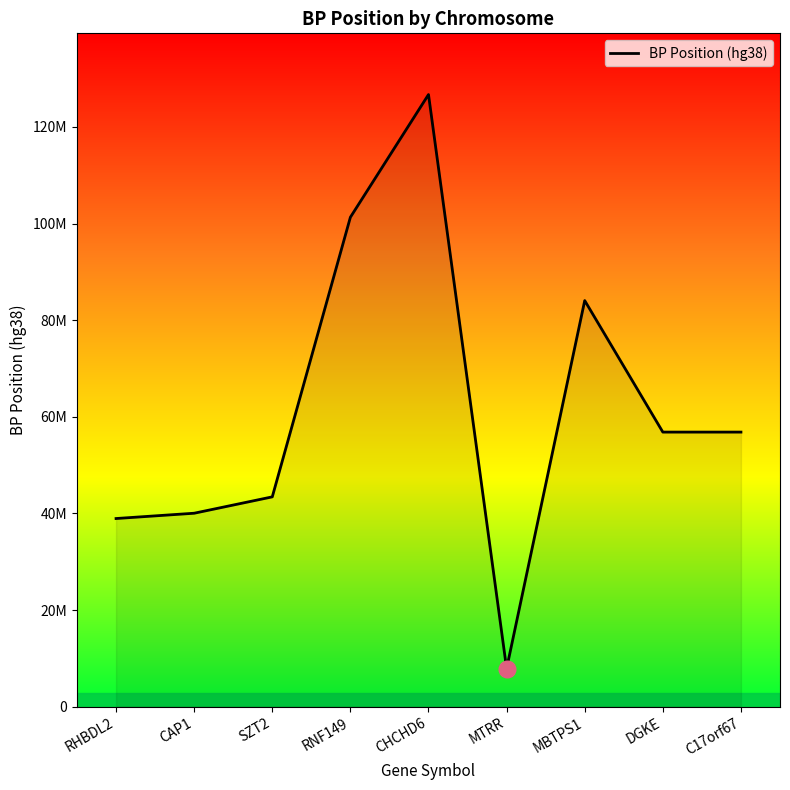

Does the chart have visible grid lines?

No